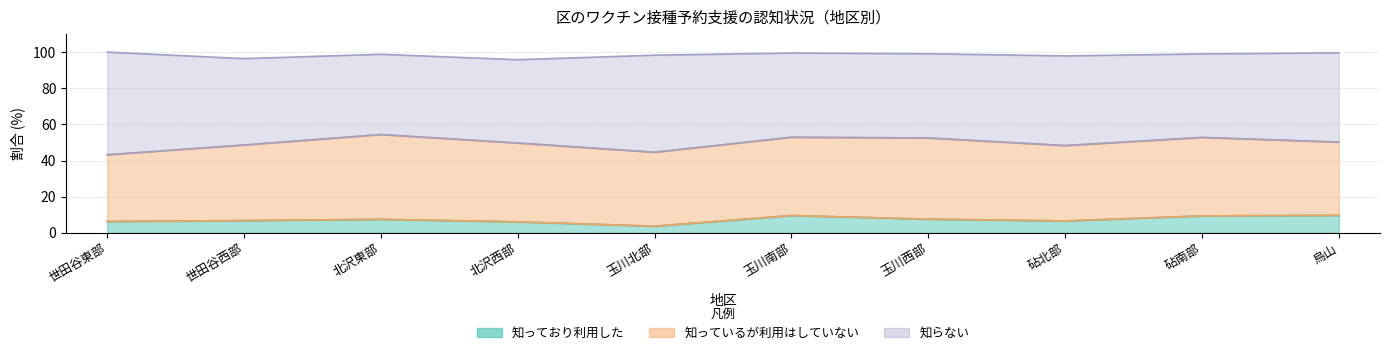

In 知っており利用した, how many points are higher than both neighbors (excluding endpoints)?

2